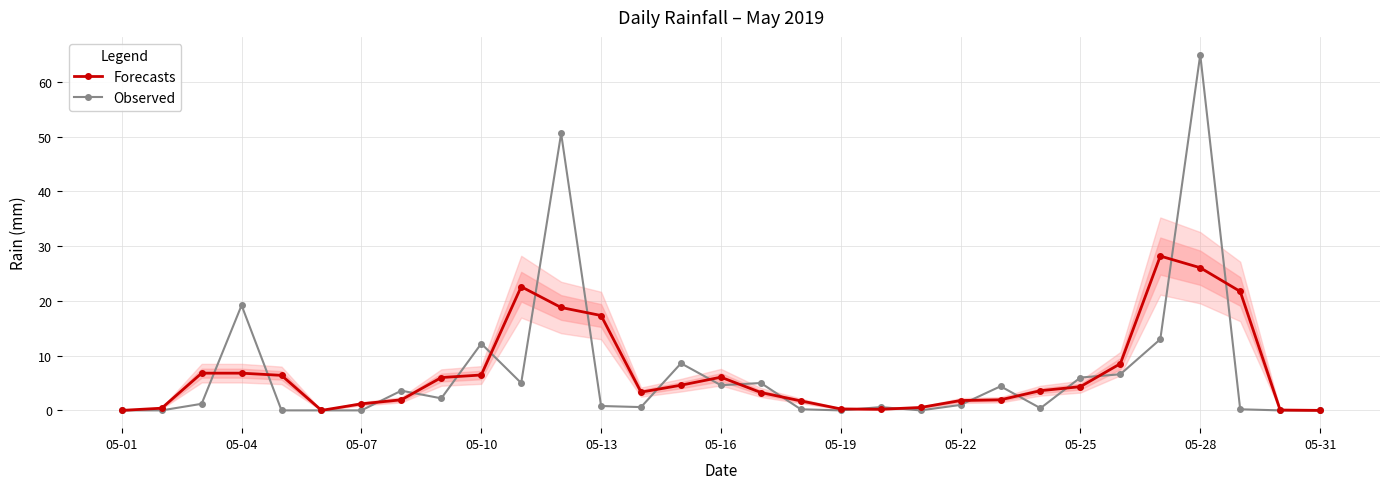

At which label is Observed closest to 32?

05-04